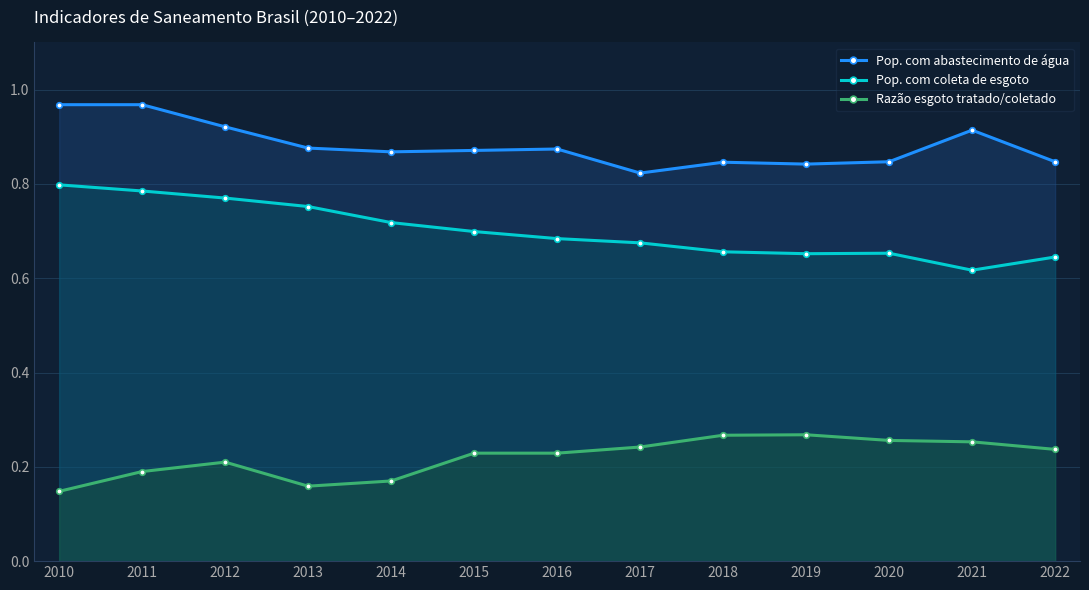

Rank the series by their average value, from lowest to highest.

Razão esgoto tratado/coletado, Pop. com coleta de esgoto, Pop. com abastecimento de água